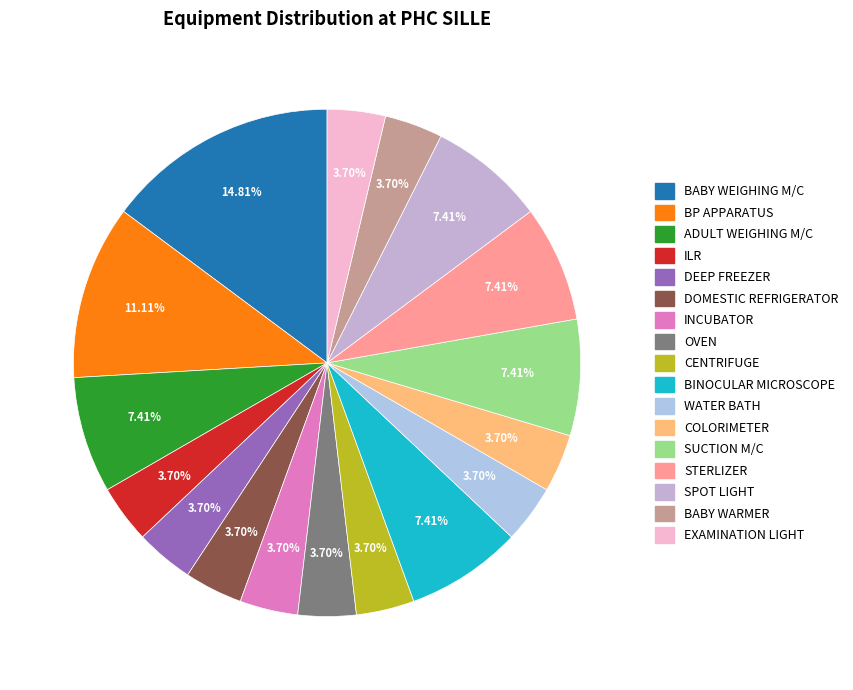

Which slice is the largest?

BABY WEIGHING M/C